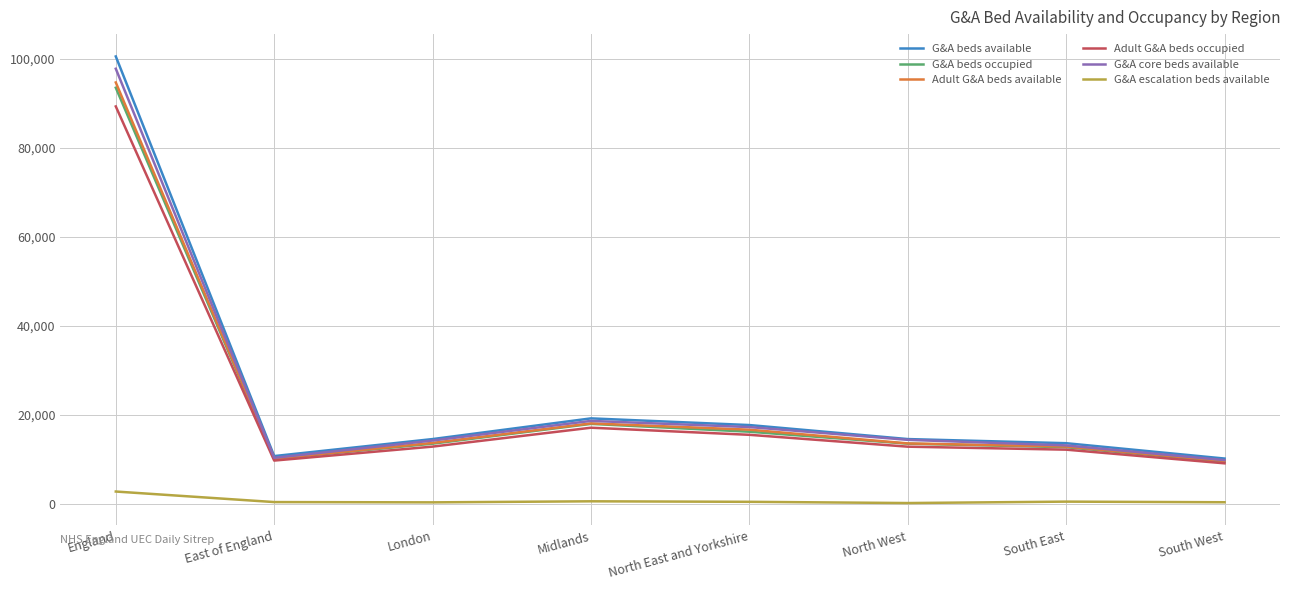

At which category is the sum across all series the highest?

England